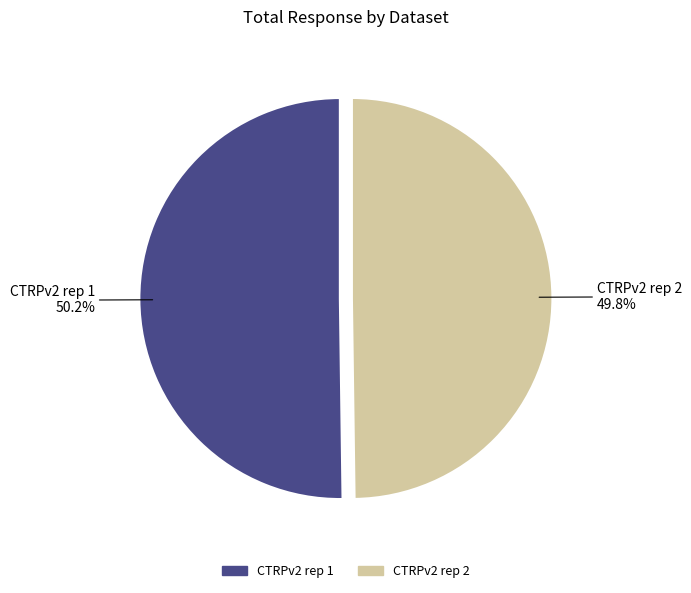

Does any single category account for the majority?

Yes